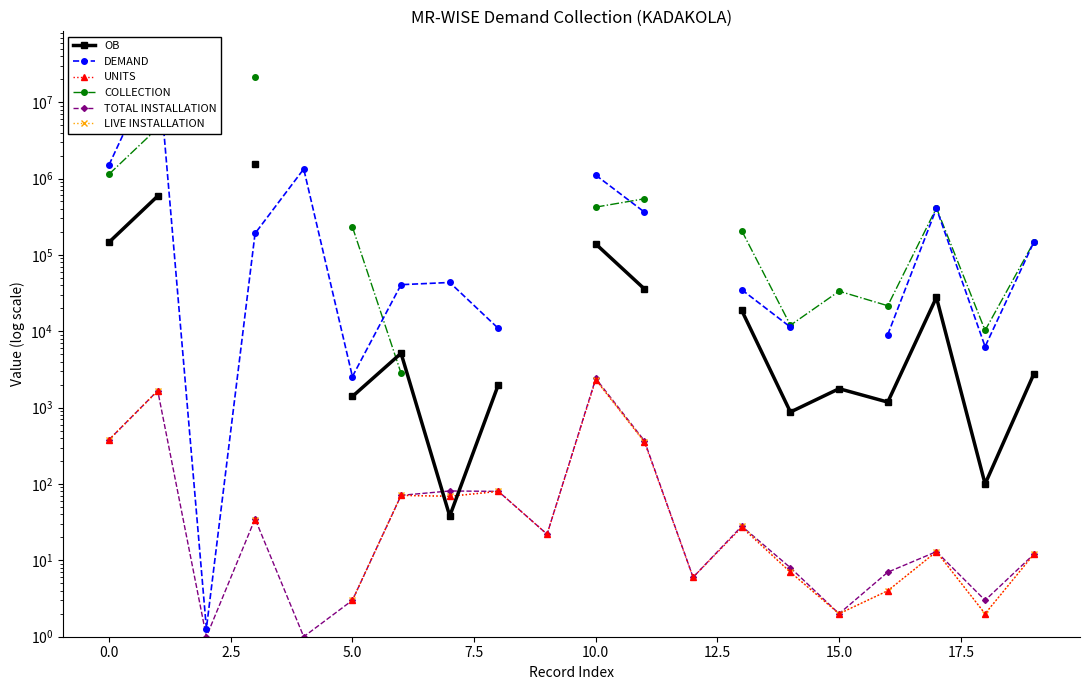

What are all the series names shown in the legend?

OB, DEMAND, UNITS, COLLECTION, TOTAL INSTALLATION, LIVE INSTALLATION